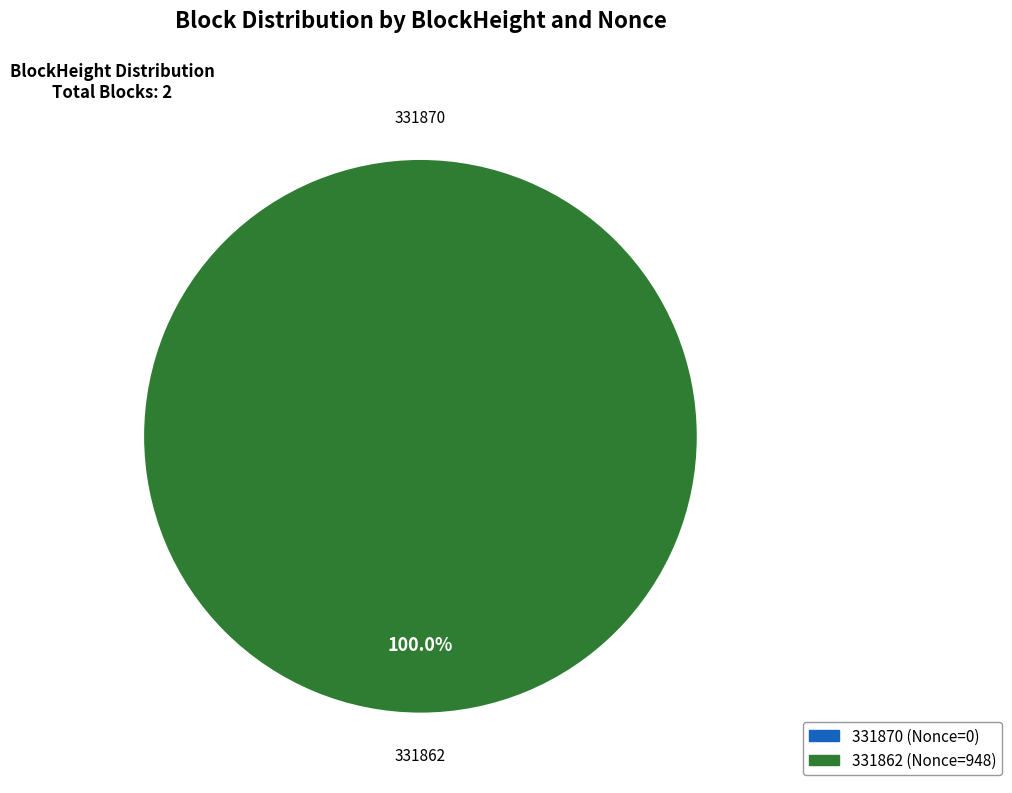

Which category has the biggest portion of the pie?

331862